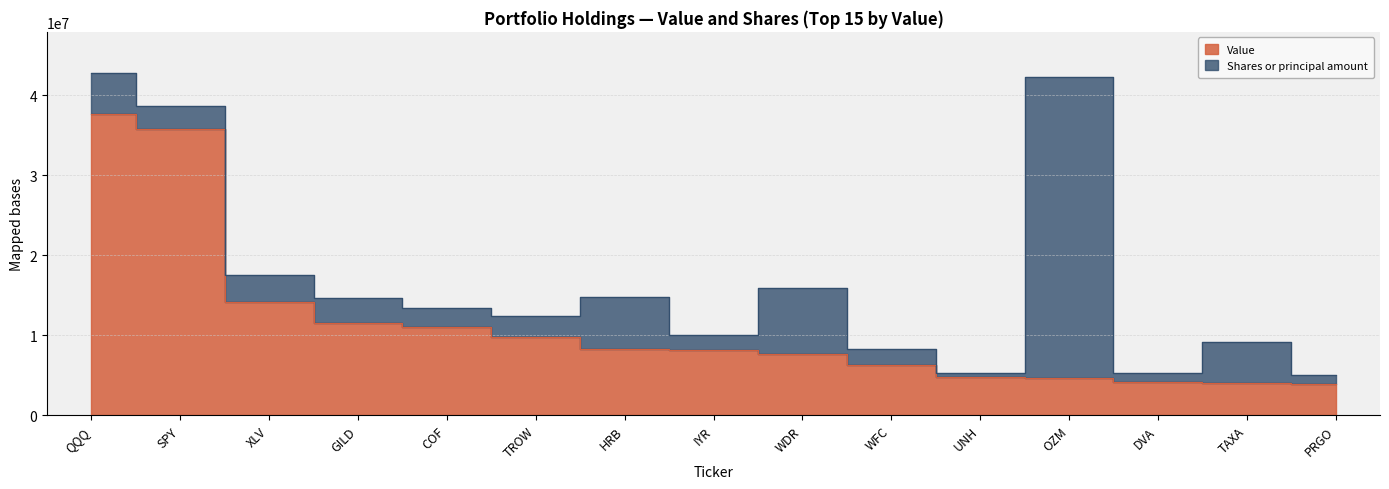

Which category has the lowest value across all series?

PRGO